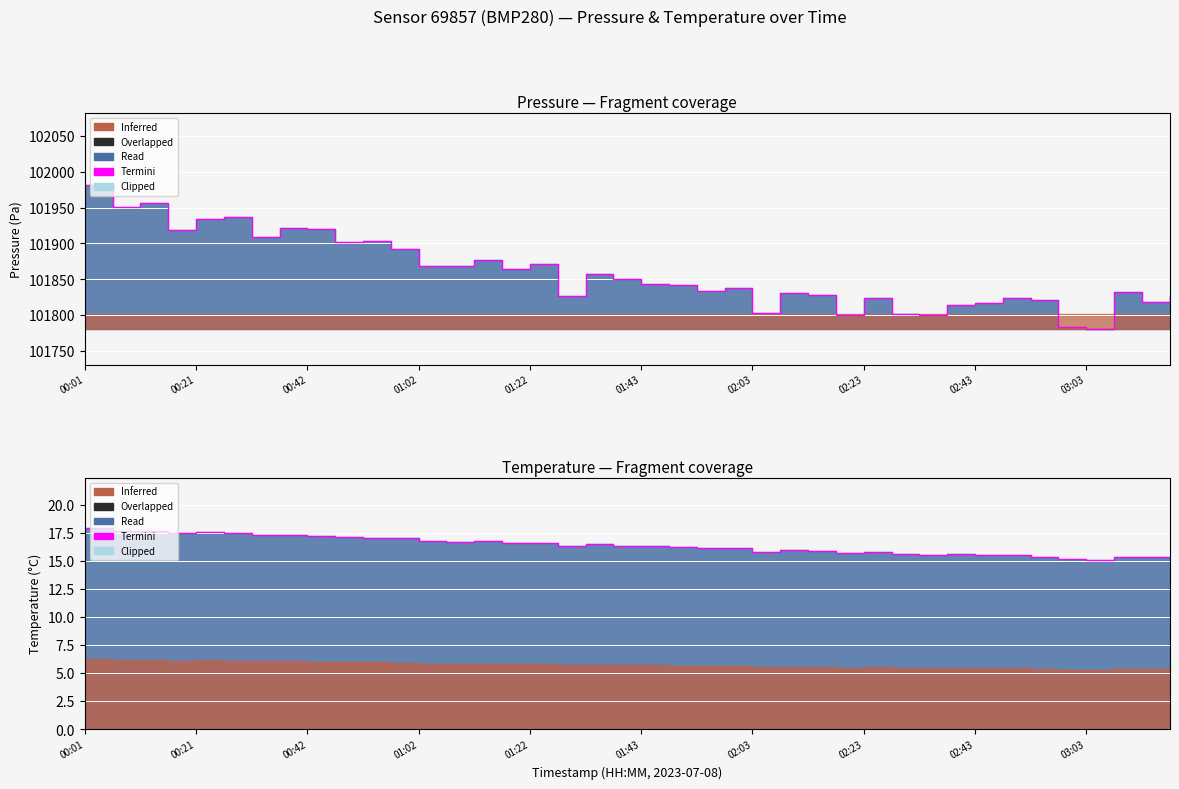

Is it true that pressure equals 101824.3 at 02:23?

True